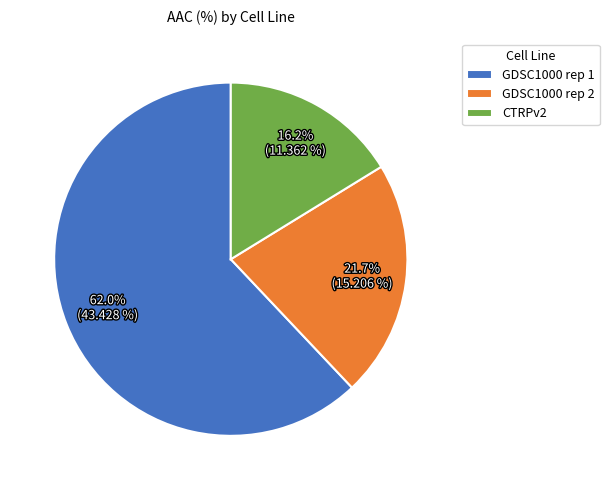

Is it true that GDSC1000 rep 1 is 62% of the pie?

True